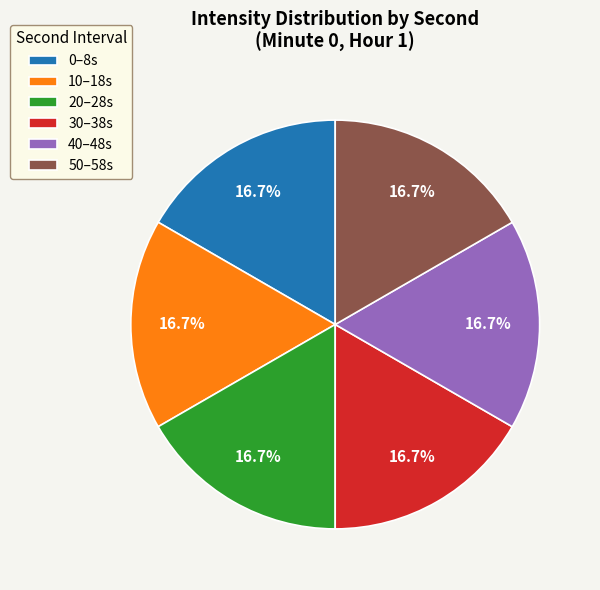

How many slices are in this pie chart?

6